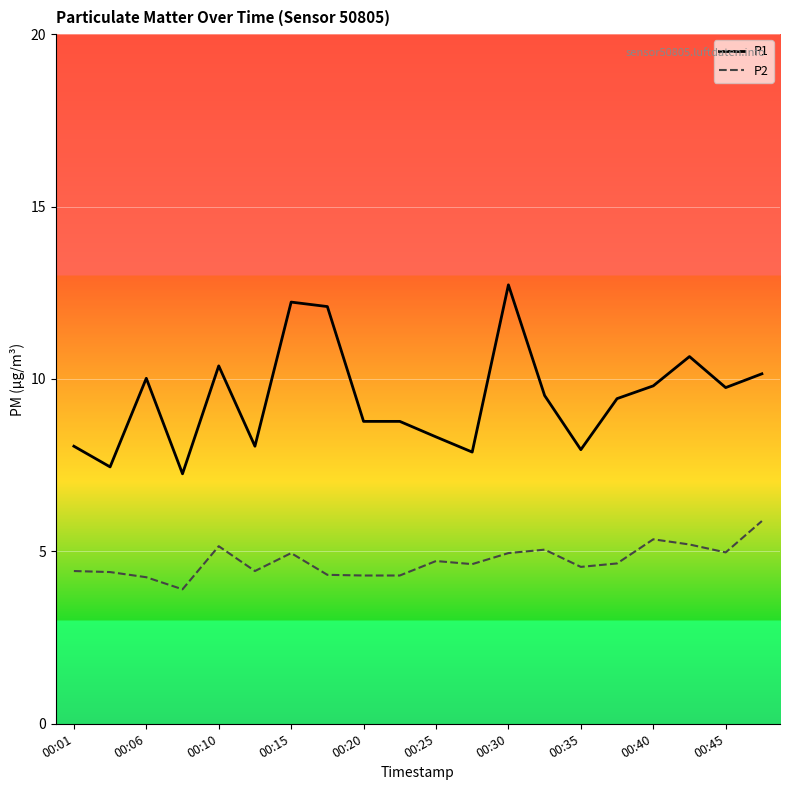

True or false: P1 and P2 intersect in this chart.

False